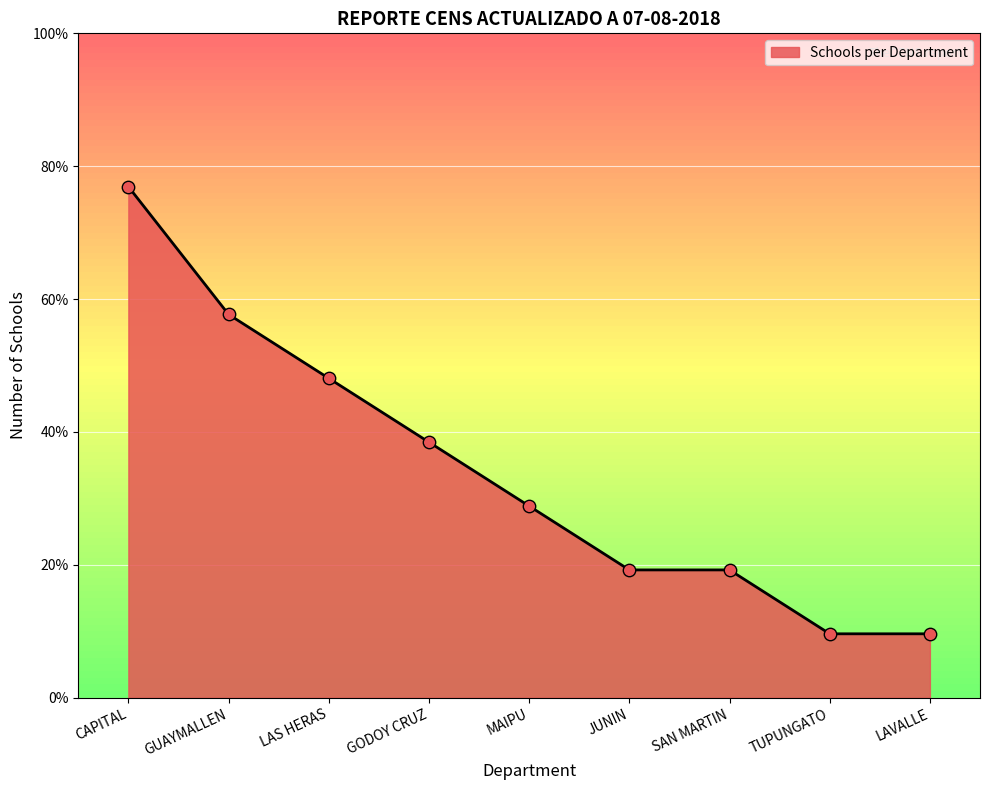

Approximately how many times larger is the value at LAS HERAS compared to GUAYMALLEN?

0.8